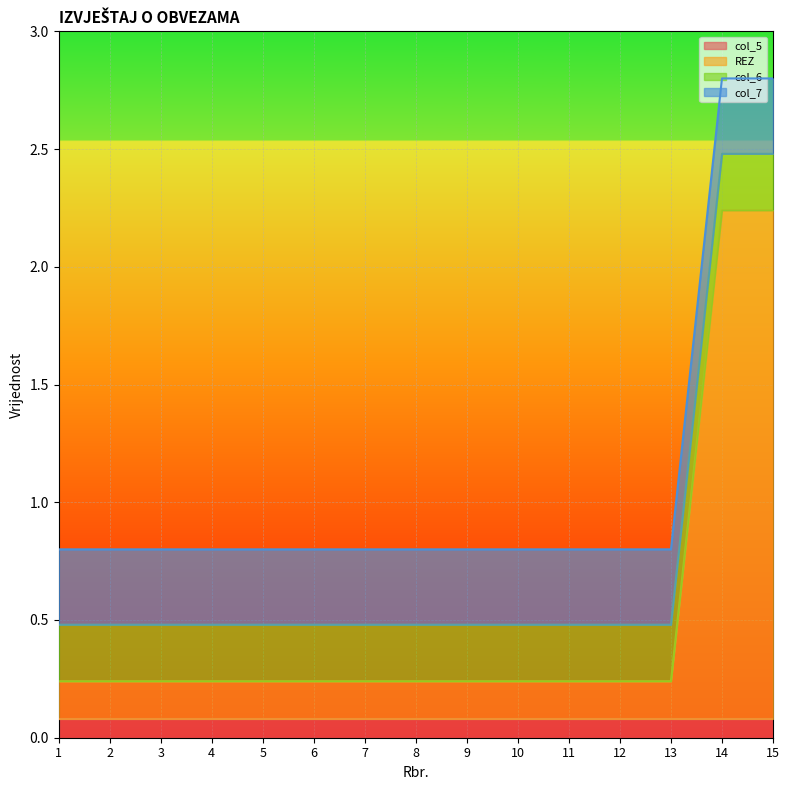

What is the total value across all series at 7?

0.8